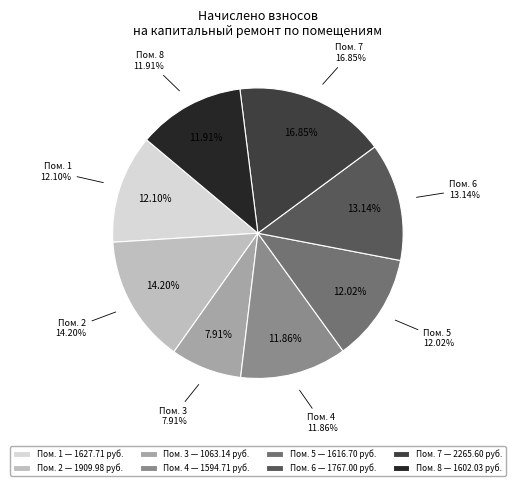

Which has a higher value, 1 or 3?

1